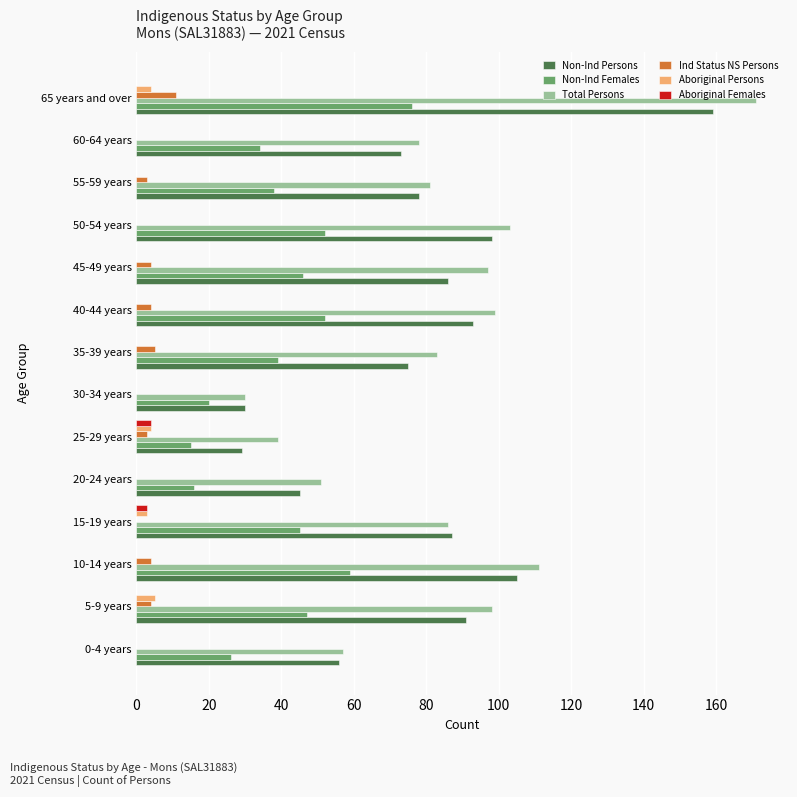

At which label does Total Persons reach its peak?

65 years and over